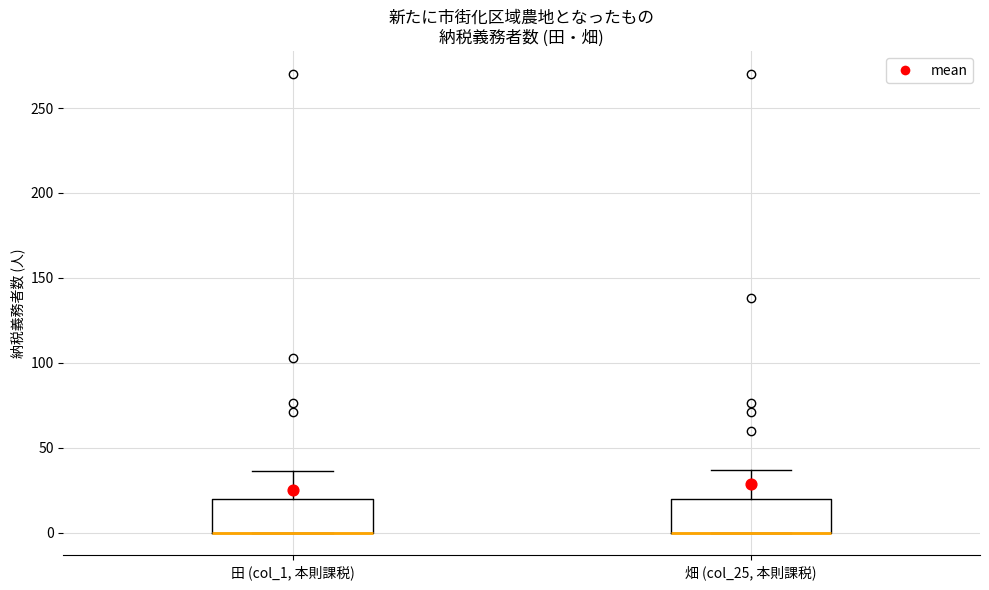

Where does the upper whisker of the box for 畑 (col_25, 本則課税) end on the y-axis? The values are not printed on the chart, so give them approximately, as read against the axis.

35